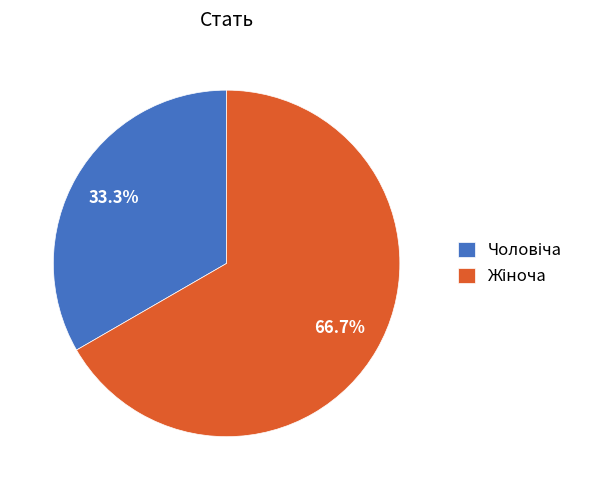

Is there any slice that represents more than half of the pie?

Yes